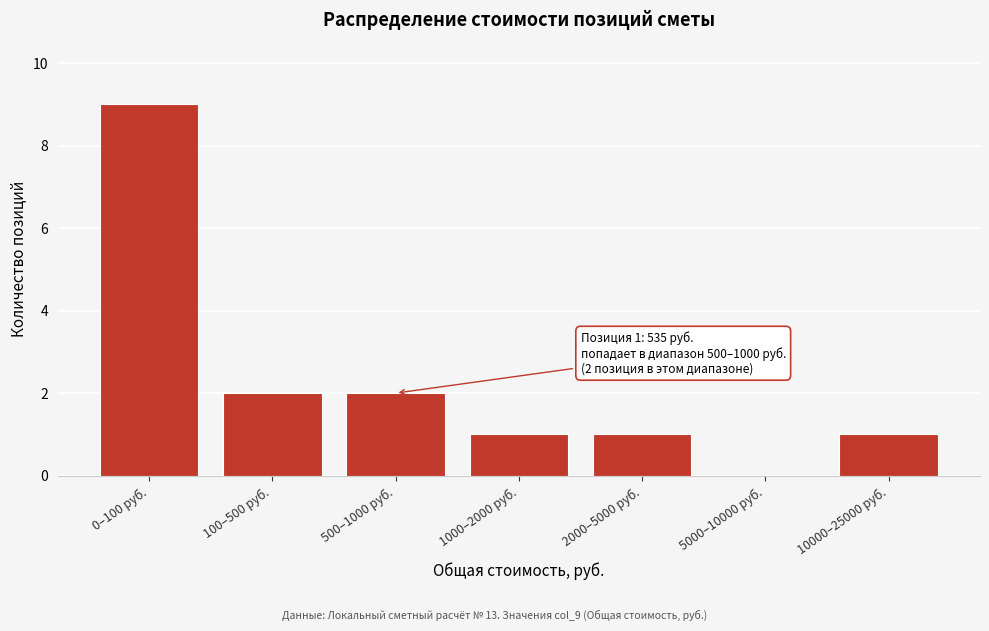

Reading left to right, what are all the values shown in this chart?

0–100 руб.=9	100–500 руб.=2	500–1000 руб.=2	1000–2000 руб.=1	2000–5000 руб.=1	5000–10000 руб.=0	10000–25000 руб.=1